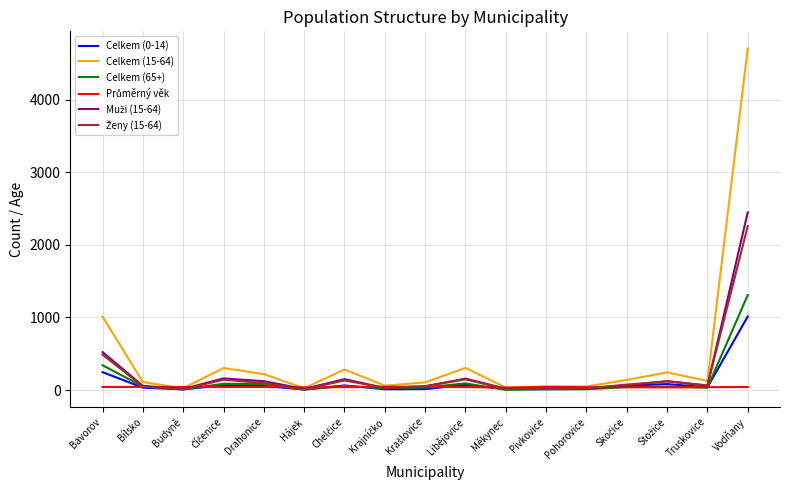

Which label corresponds to the largest value in the chart?

Vodňany